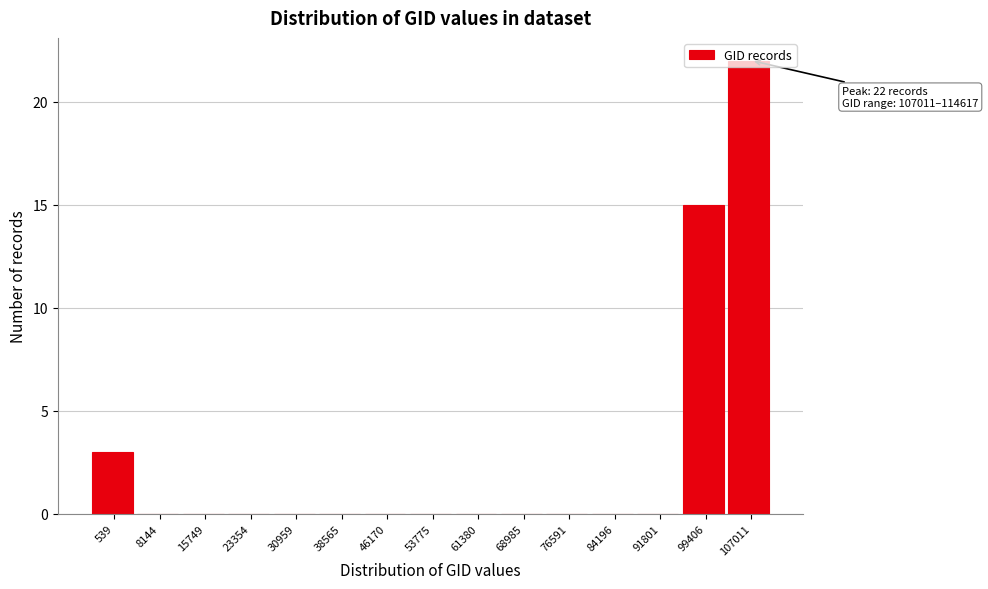

What is the maximum value shown in the chart?

22